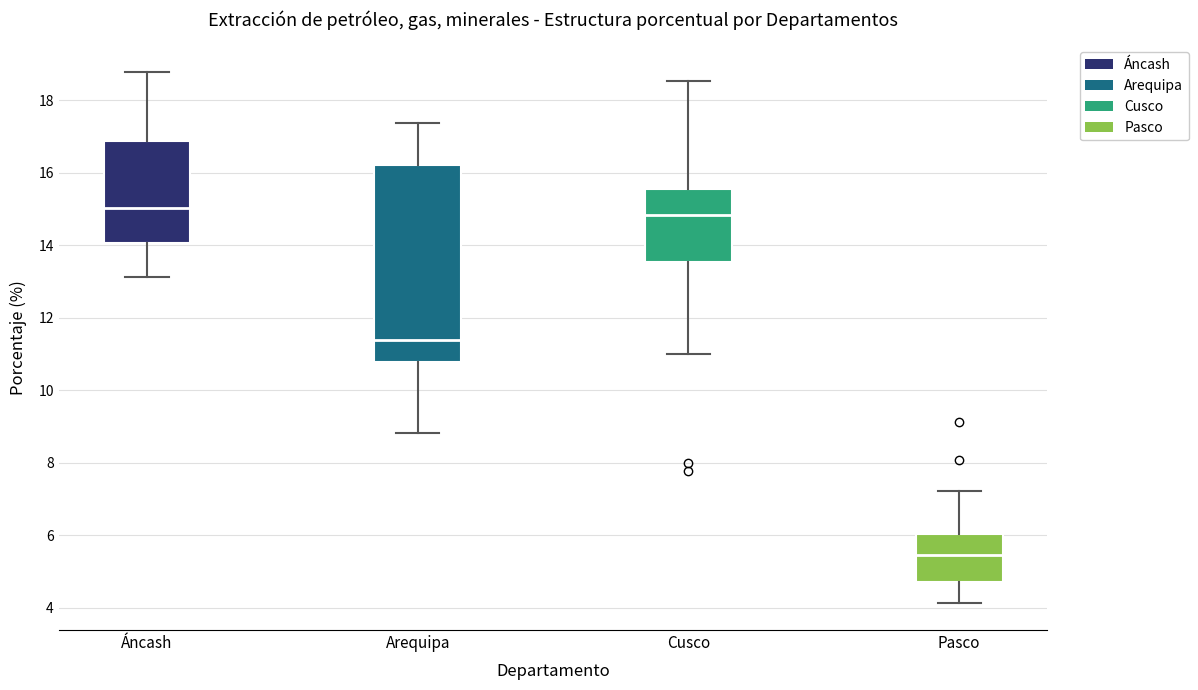

Reading left to right, read every box against the y-axis: the position of its median line, the range the box covers, and the ends of its whiskers. The values are not printed on the chart, so give them approximately, as read against the axis.

Áncash: median 15.0, box 14.0 to 16.8, whiskers 13.2 to 18.8
Arequipa: median 11.4, box 10.8 to 16.2, whiskers 8.8 to 17.4
Cusco: median 14.8, box 13.6 to 15.6, whiskers 11.0 to 18.6
Pasco: median 5.4, box 4.8 to 6.0, whiskers 4.2 to 7.2